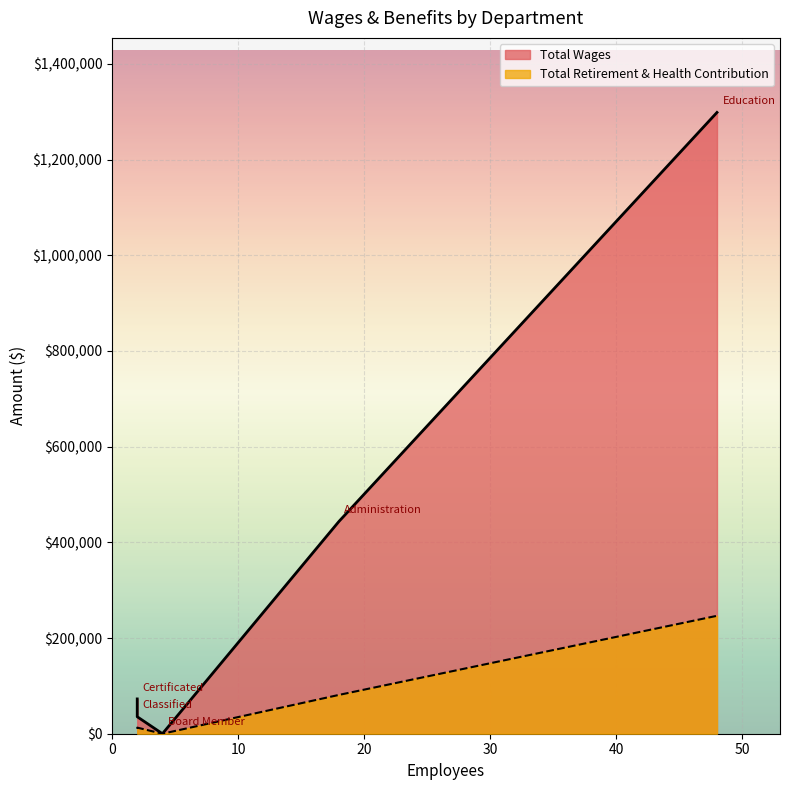

At which label does Total Wages reach its peak?

Education